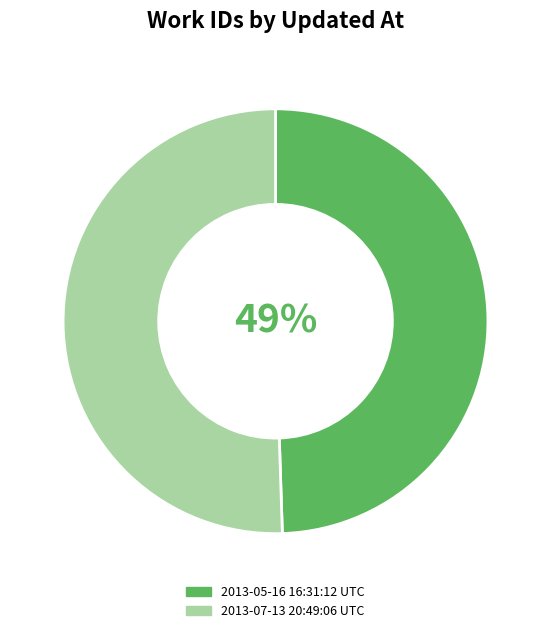

How many slices are in this pie chart?

2